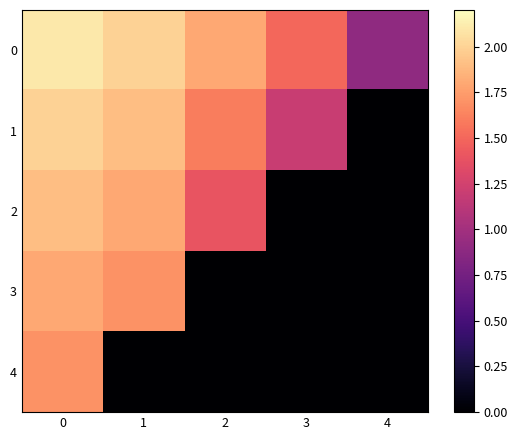

Which has a higher value, 4 or 3?

3